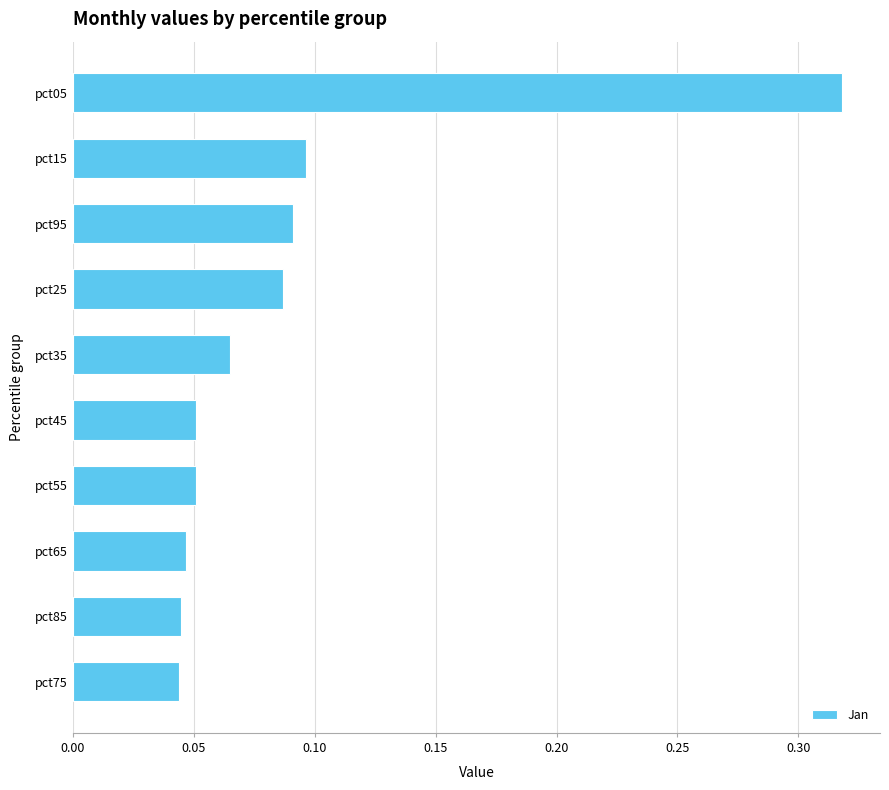

Count the values in the range 0 to 1.

10